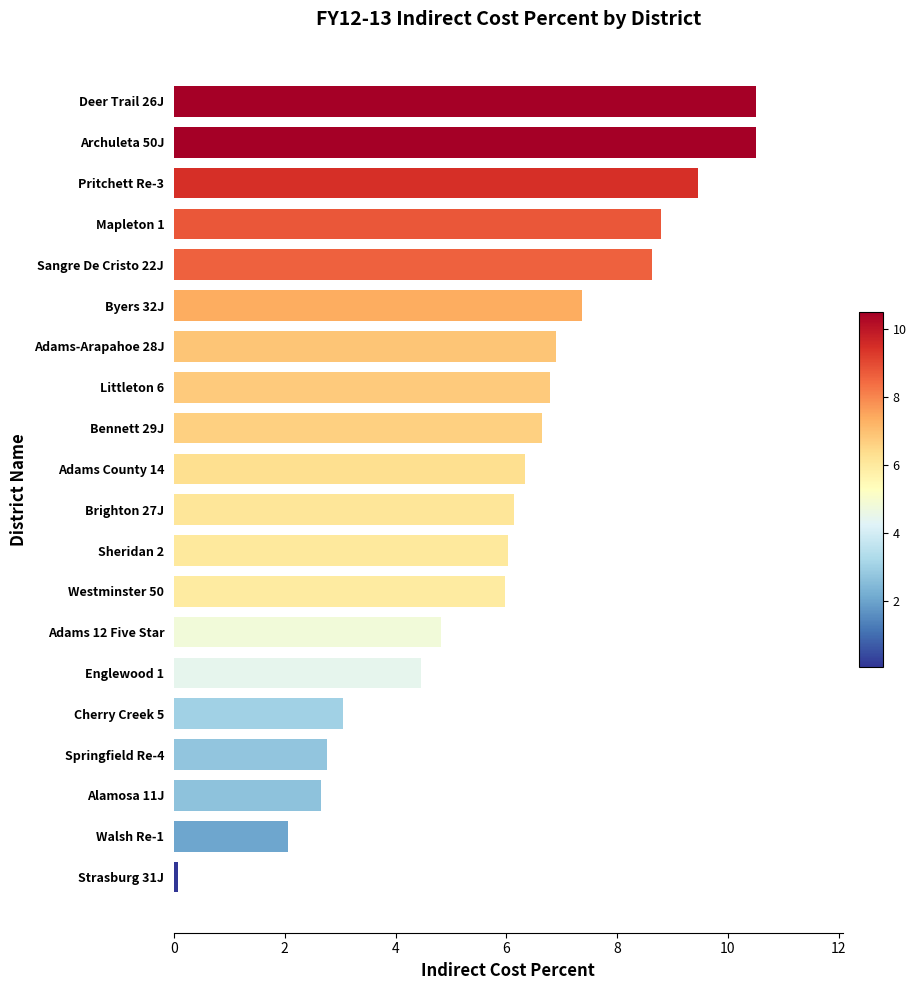

At which label is the value closest to 5?

Adams 12 Five Star